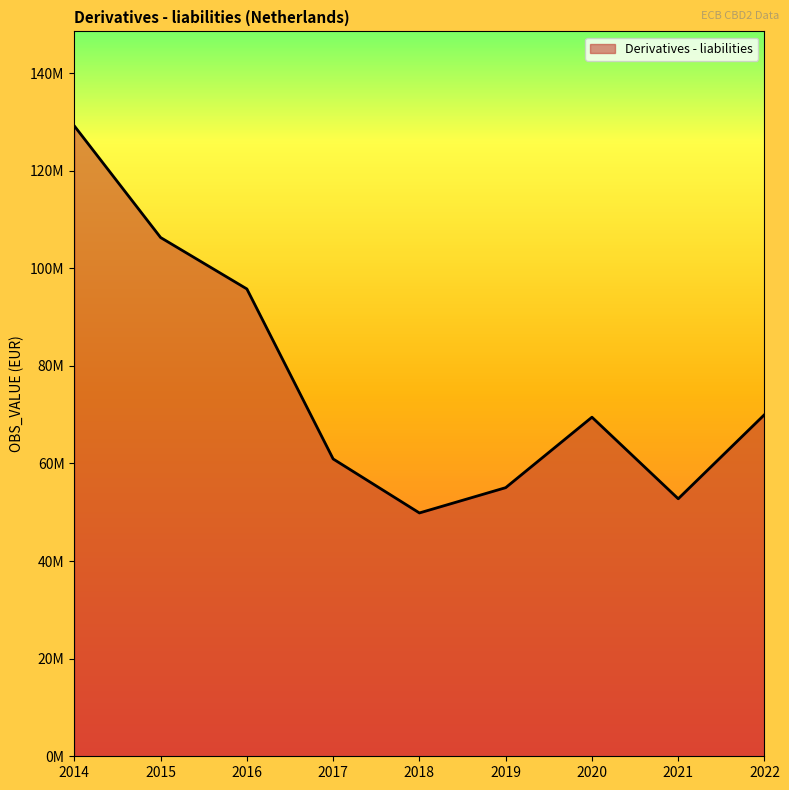

Does the chart have visible grid lines?

No